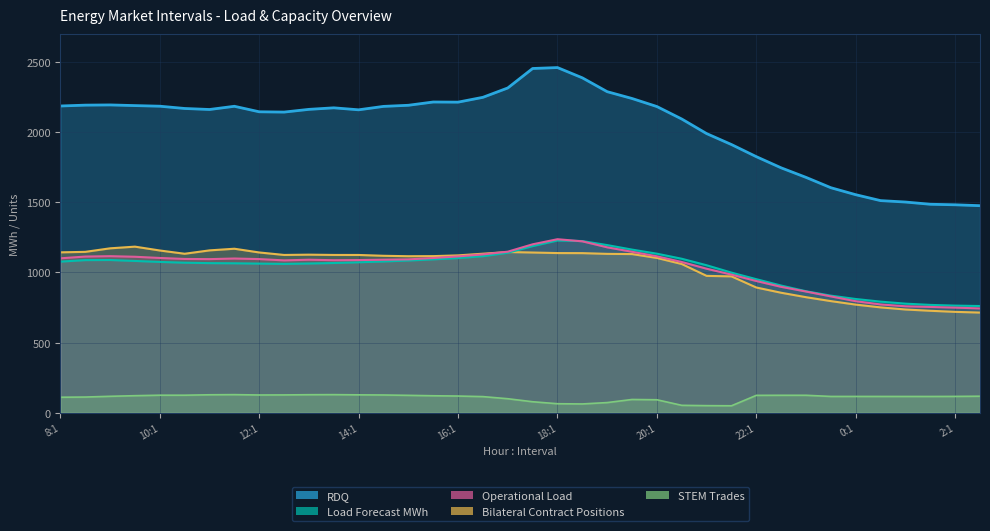

Reading left to right, extract all data points from this chart.

Load Forecast MWh: 1077.3	1088.0	1088.8	1082.1	1075.2	1069.7	1066.6	1065.5	1063.3	1061.1	1064.0	1067.4	1072.7	1078.4	1085.2	1093.4	1102.5	1116.1	1140.6	1188.2	1228.0	1224.0	1195.2	1163.0	1133.9	1097.8	1051.5	999.0	952.1	906.8	866.4	834.9	811.0	792.2	777.9	768.9	763.9	760.9
Operational Load: 1100.9	1113.4	1116.2	1112.0	1103.4	1096.3	1095.1	1099.5	1095.4	1086.1	1090.9	1087.4	1088.5	1091.0	1093.3	1103.1	1114.5	1128.9	1148.2	1200.7	1237.0	1221.9	1179.2	1147.5	1115.1	1074.6	1026.8	984.8	939.1	897.5	864.2	829.4	795.3	772.2	759.2	754.4	749.5	743.8
RDQ: 2186.4	2192.5	2194.0	2189.3	2184.9	2168.7	2161.4	2184.3	2145.1	2143.0	2162.4	2173.4	2159.2	2183.6	2191.5	2214.8	2213.8	2248.2	2314.9	2453.7	2460.2	2387.0	2288.4	2239.8	2182.5	2093.6	1989.8	1911.7	1825.3	1745.6	1677.6	1604.0	1554.2	1512.1	1502.0	1486.1	1482.4	1476.0
Bilateral Contract Positions: 1143.5	1146.9	1172.1	1184.1	1156.6	1133.4	1157.5	1169.2	1142.6	1124.9	1126.9	1124.9	1124.8	1118.9	1115.8	1116.5	1121.8	1133.9	1145.8	1142.3	1138.3	1137.8	1132.6	1131.1	1103.5	1060.2	975.8	972.2	892.9	855.5	823.8	795.9	771.0	751.3	736.2	727.0	719.3	714.2
STEM Trades: 110.9	112.3	117.6	122.0	125.4	125.4	128.4	129.4	126.9	127.4	128.9	129.4	127.9	126.9	124.4	121.4	119.4	115.4	100.3	78.8	64.7	63.1	72.9	94.9	92.9	53.3	51.0	50.1	124.4	124.9	124.9	116.6	116.7	116.6	116.5	116.4	116.9	118.2